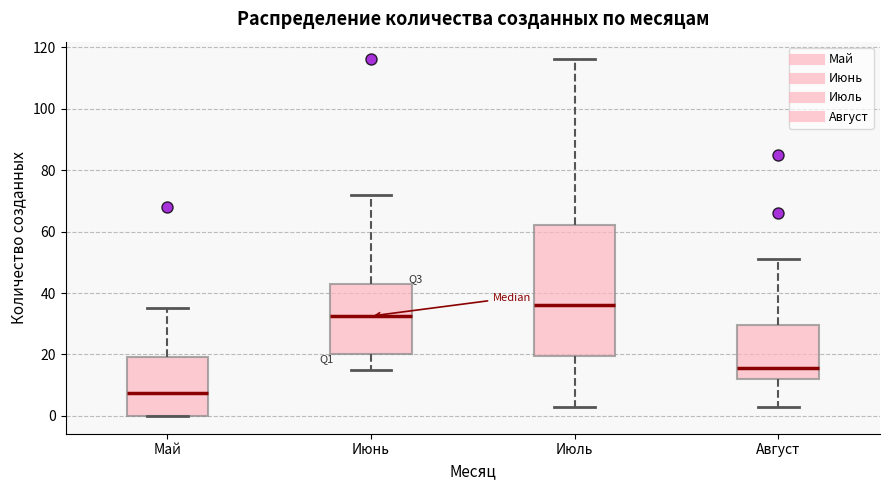

Comparing the boxes themselves (not the whiskers), which one is the tallest?

Июль